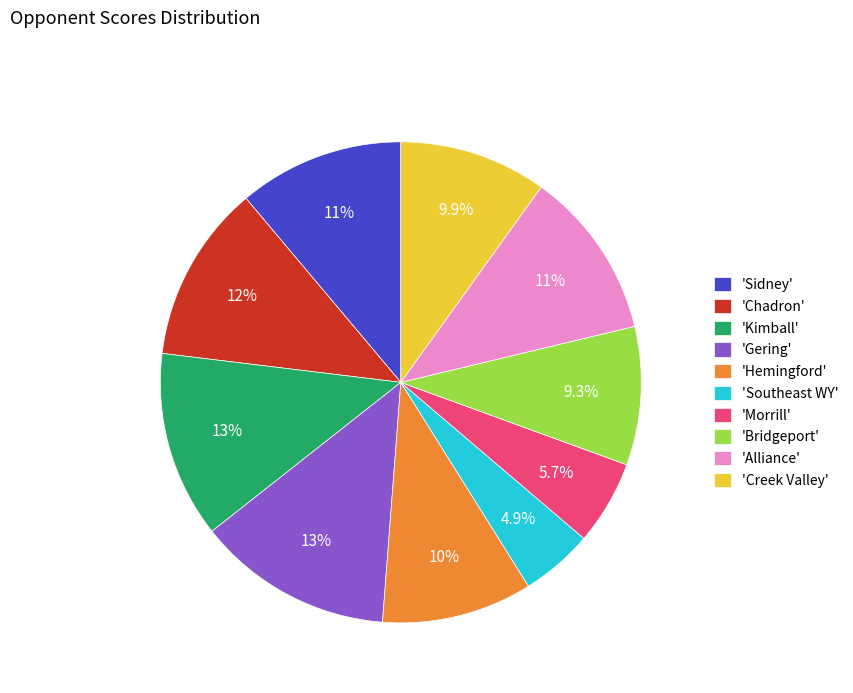

What is the smallest slice in the pie chart?

'Southeast WY'